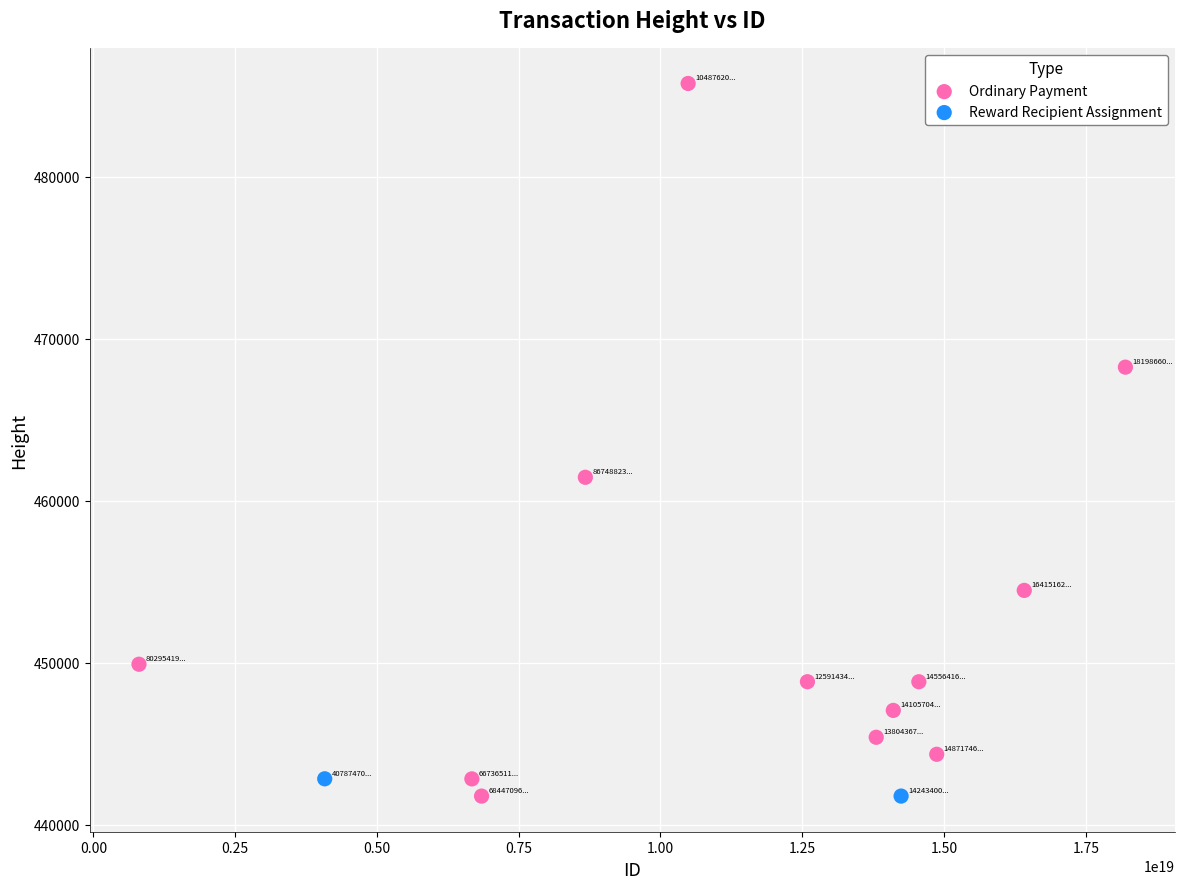

What are all the series names shown in the legend?

Ordinary Payment, Reward Recipient Assignment